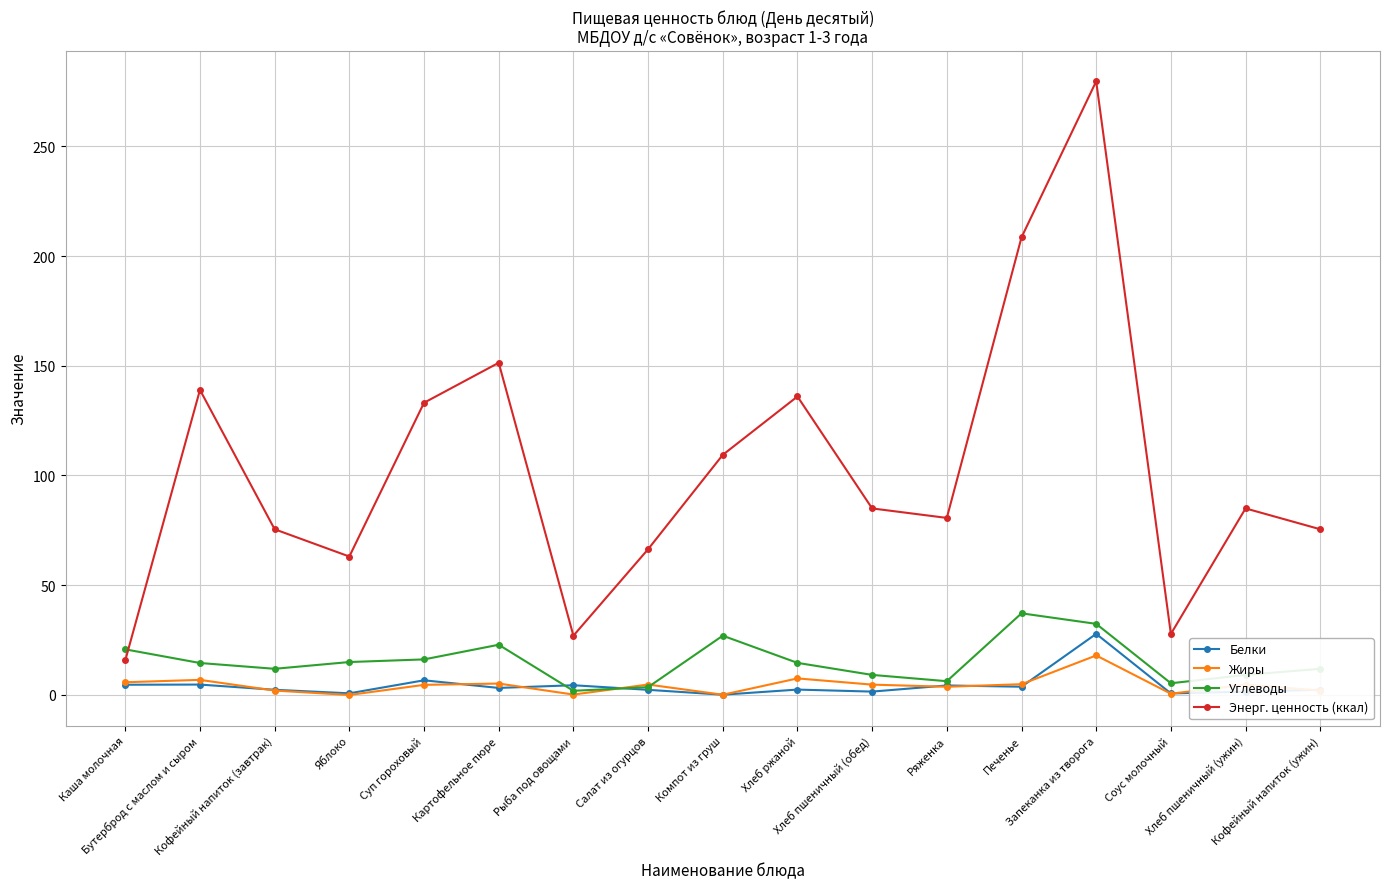

What is the sum of the Углеводы values at Суп гороховый and Печенье?

53.4